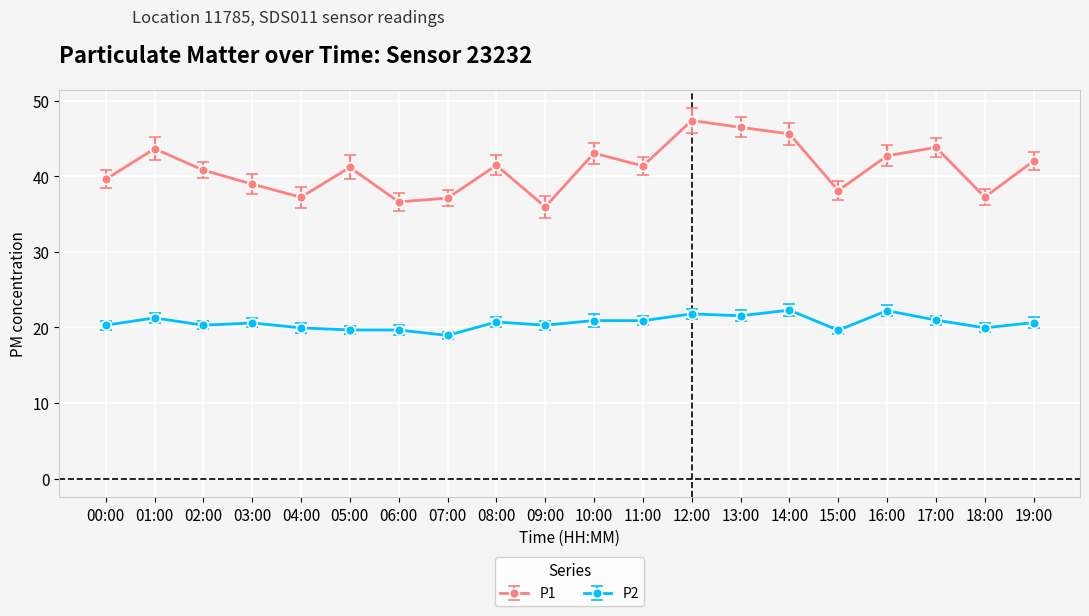

True or false: P1 and P2 cross at least once.

False